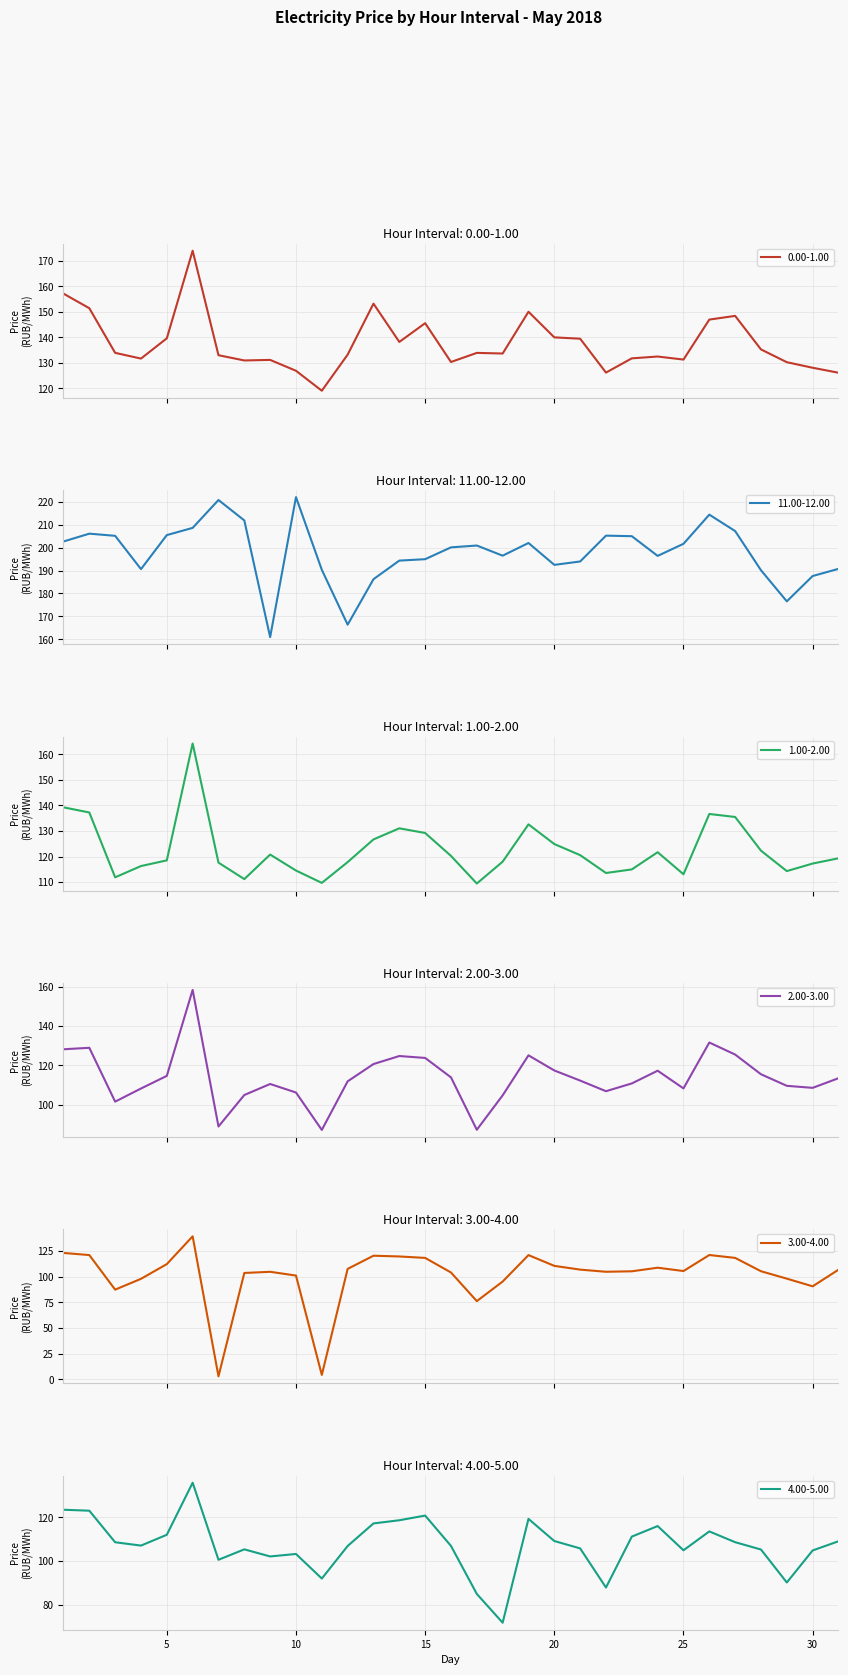

Is it true that 3.00-4.00 equals 81.8 at 15?

False